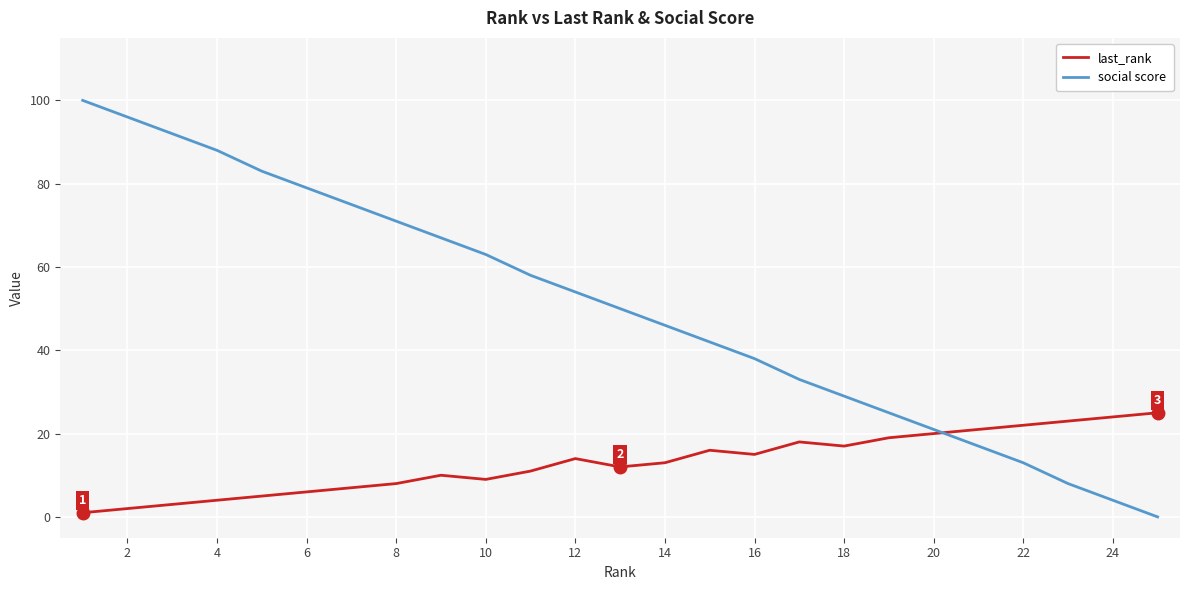

What is the highest value of the last_rank series?

25